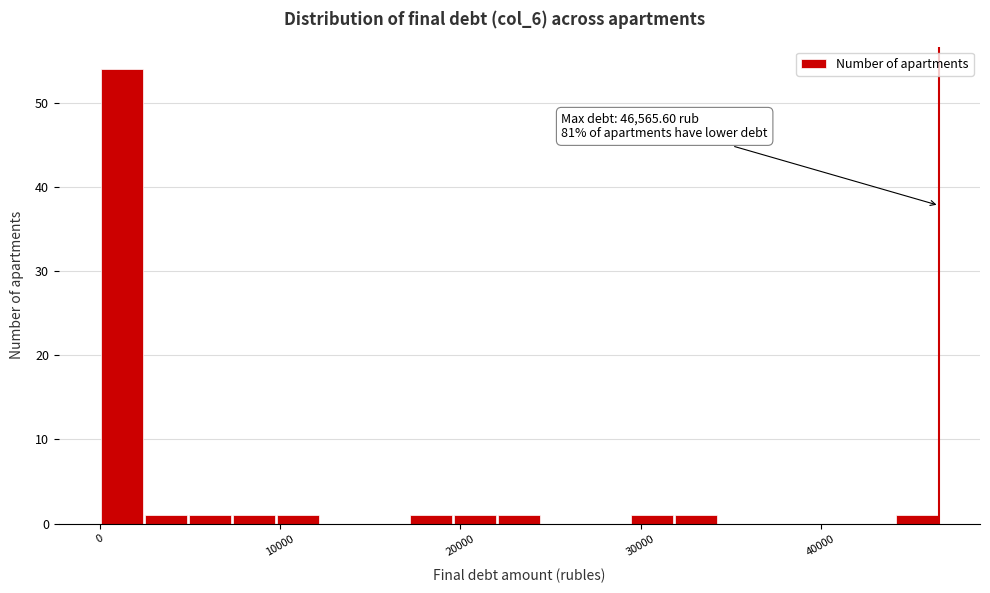

Around what value on the x-axis is the tallest bar? Give the approximate position of its centre, as read against the axis.

1000